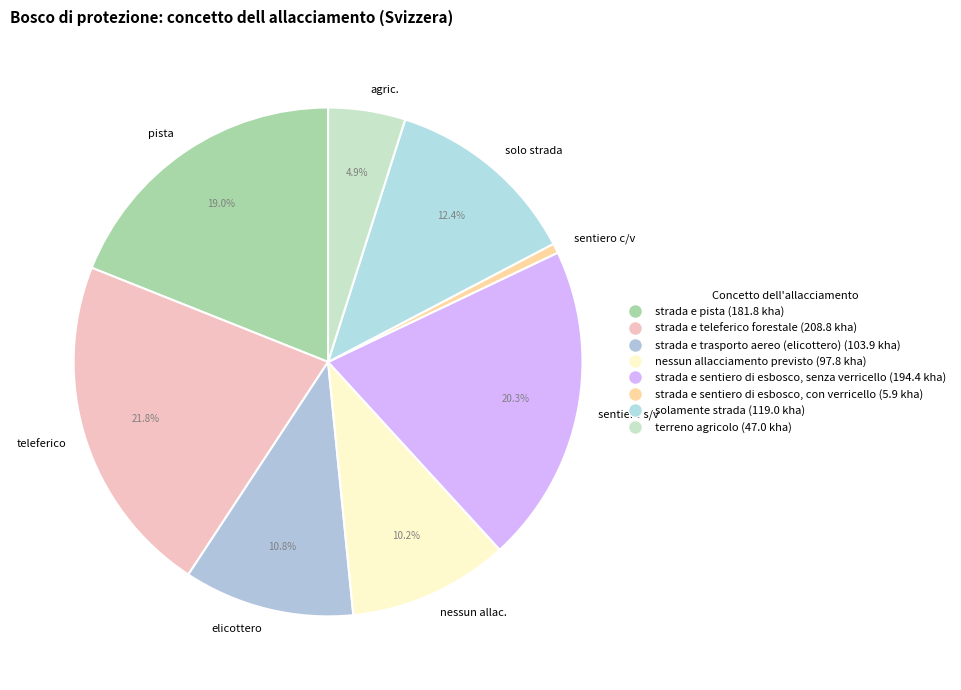

Which category has the biggest portion of the pie?

teleferico